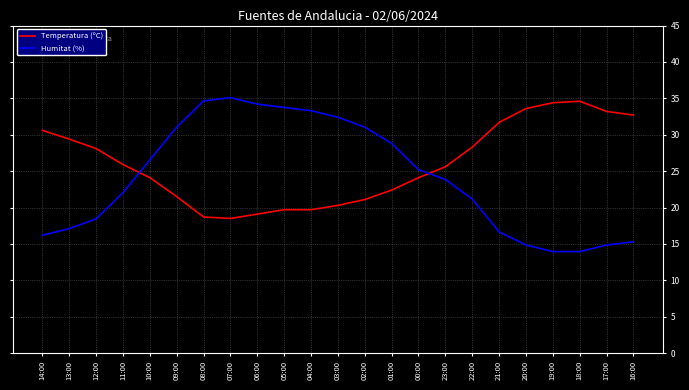

Where is Humitat (%) nearest to the value 24?

23:00